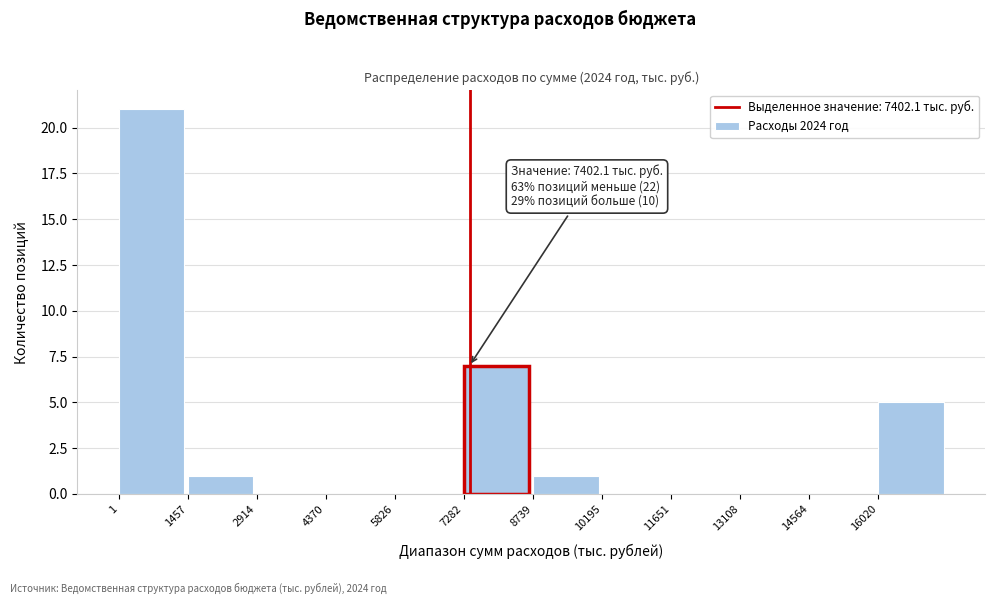

Over which range of the x-axis is the bar tallest?

0 to 1400